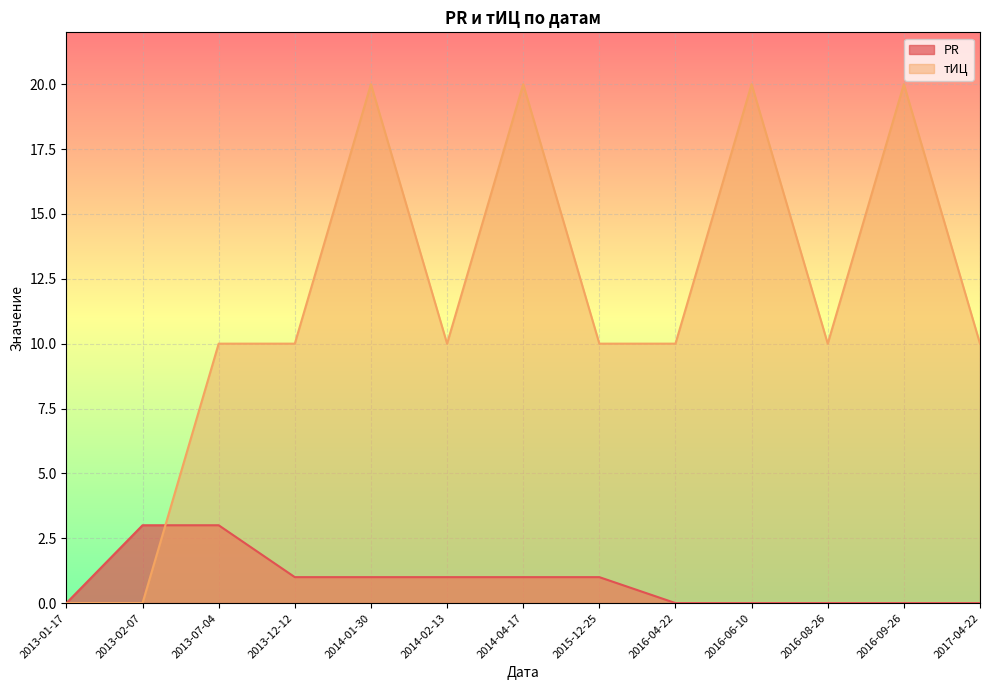

What is the spread (max minus min) of values at 2017-04-22?

10